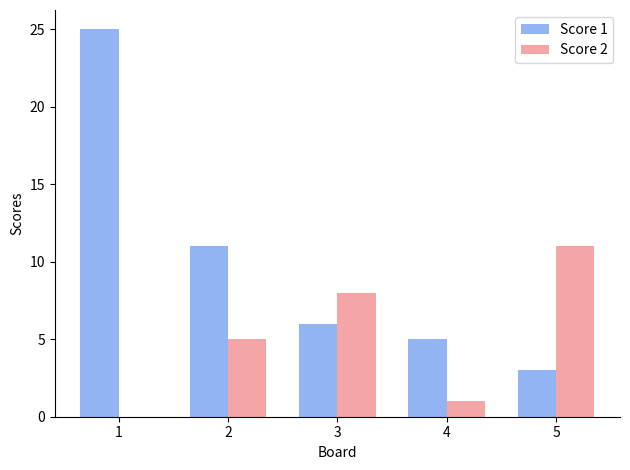

How many distinct data groups are displayed?

2